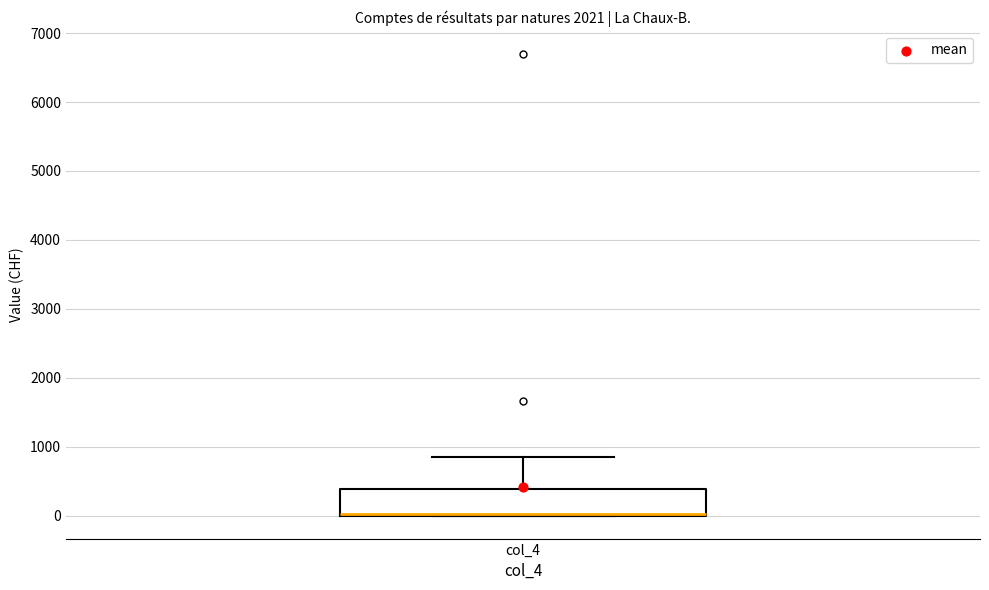

Where is the lower edge of the box for col_4 on the y-axis? The values are not printed on the chart, so give them approximately, as read against the axis.

0